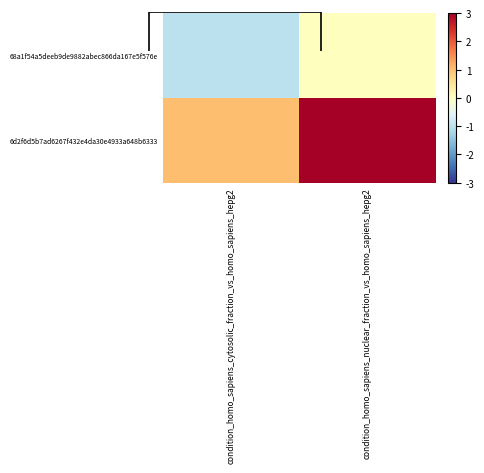

Between condition_homo_sapiens_cytosolic_fraction_vs_homo_sapiens_hepg2 and condition_homo_sapiens_nuclear_fraction_vs_homo_sapiens_hepg2, which series saw the biggest shift?

6d2f6d5b7ad6267f432e4da30e4933a648b6333